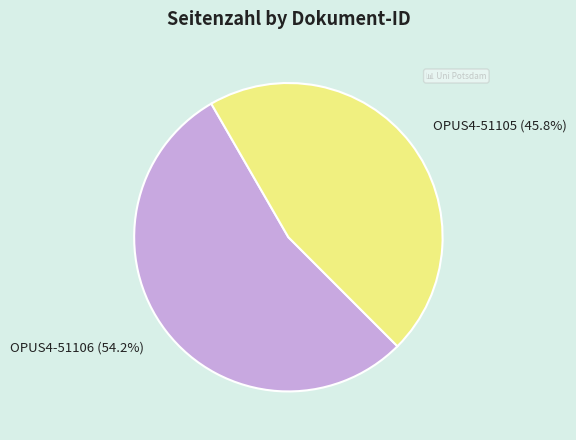

The OPUS4-51105 slice represents 55% of the pie. True or false?

False